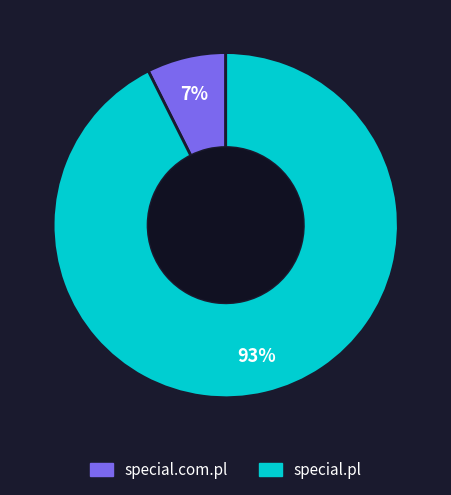

Is there a majority slice in this chart?

Yes